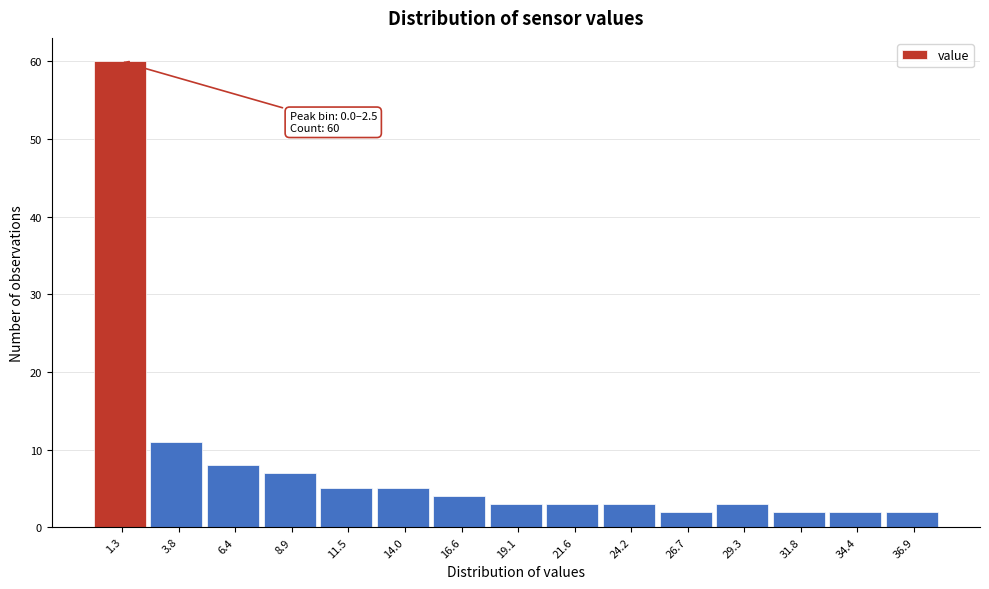

Over which range of the x-axis is the bar tallest?

0.0 to 2.5